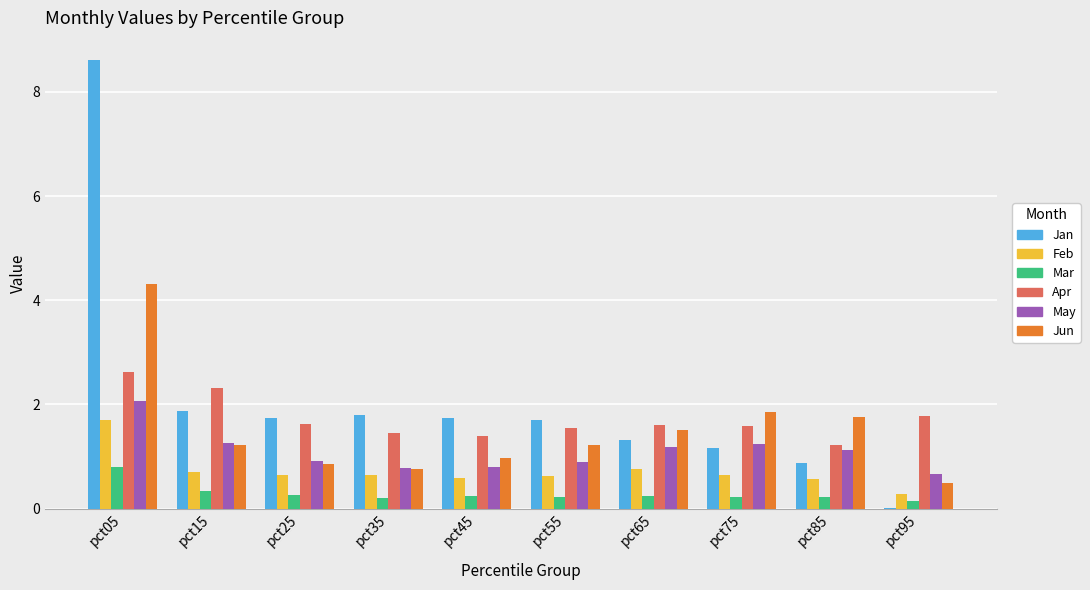

Which series has the largest total across all categories?

Jan